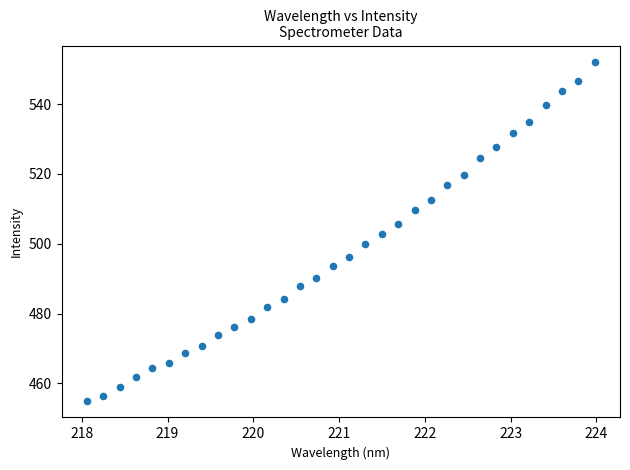

What is the range of X values (max minus min)?

5.9